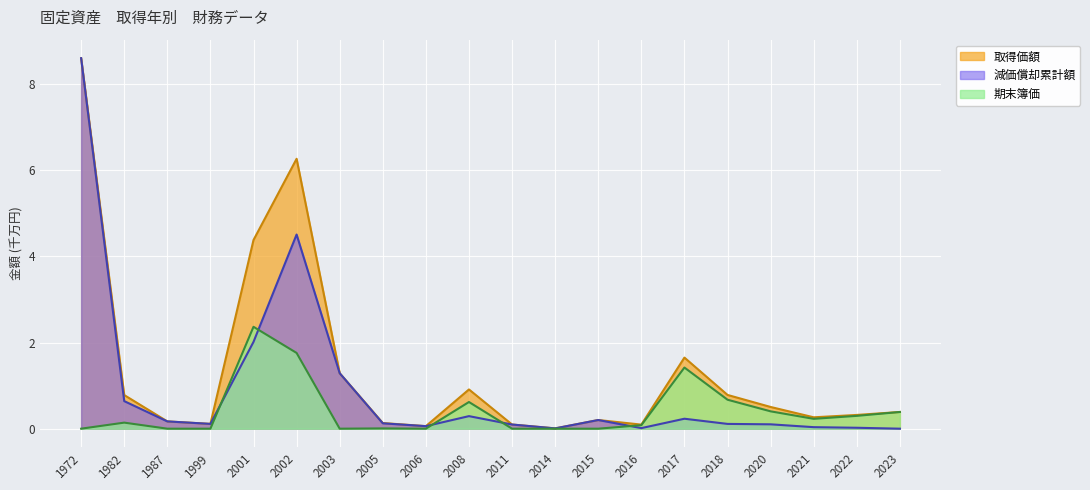

The 取得価額 series shows 0.5 at 2020. True or false?

True